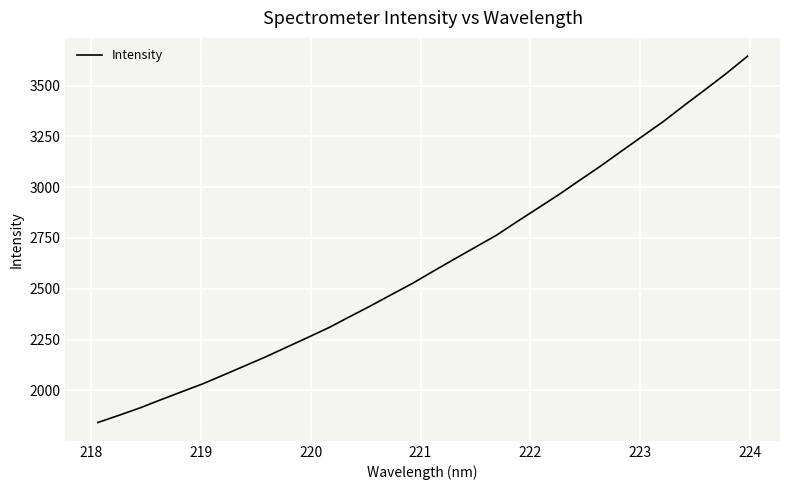

What is the minimum value shown in the chart?

1841.4